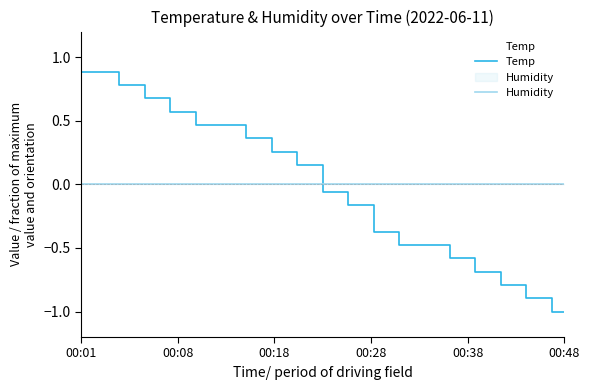

Which category has the lowest value in the Humidity series?

00:01